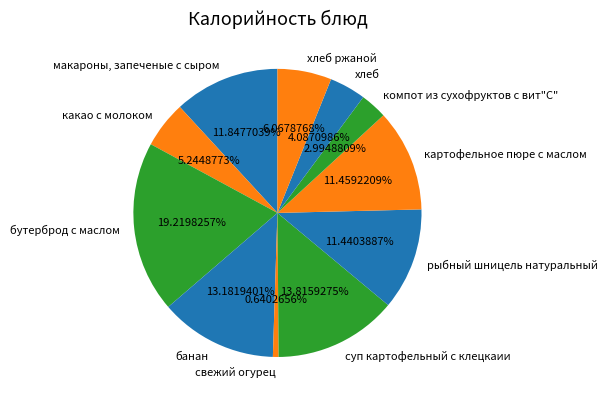

What is the ratio of the value at макароны, запеченые с сыром to the value at бутерброд с маслом?

0.6